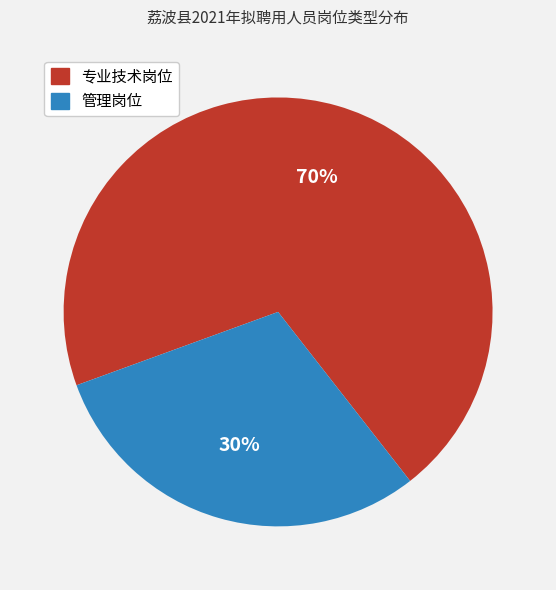

Count the number of slices in the pie.

2